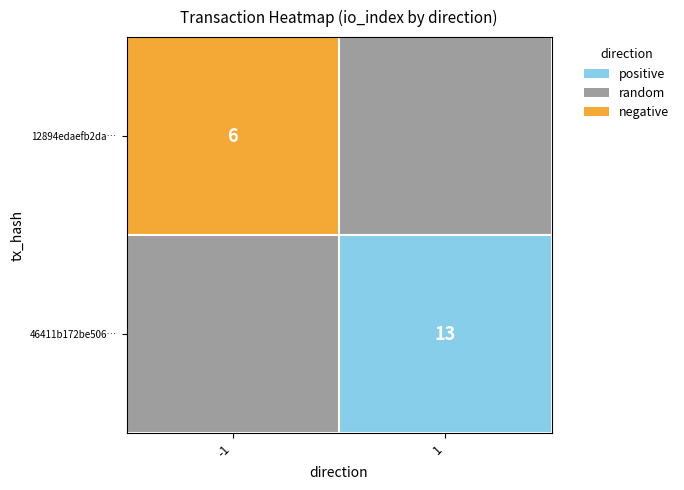

The 46411b172be506… series shows 13 at 1. True or false?

True